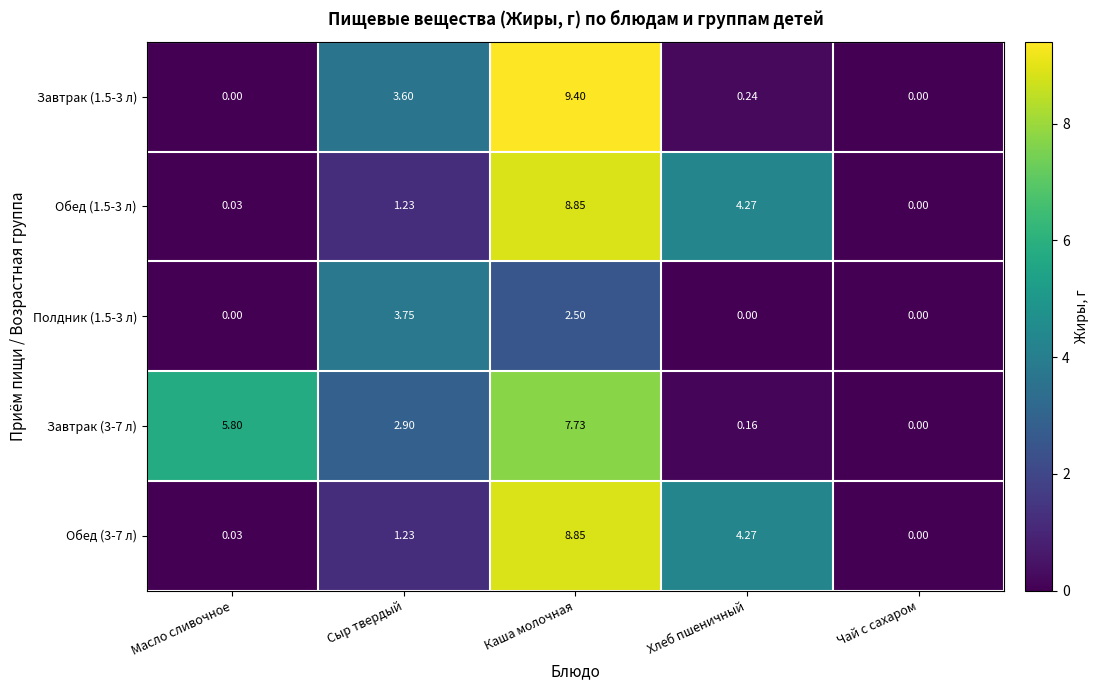

Where is Завтрак (3-7 л) nearest to the value 3?

Сыр твердый